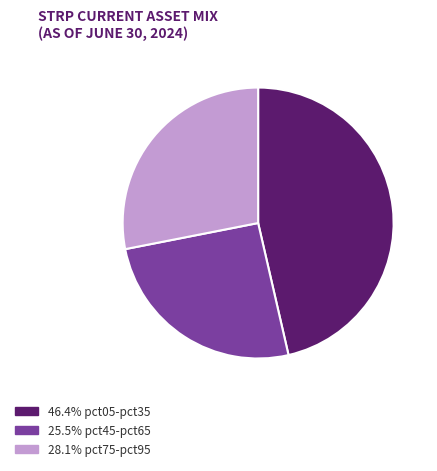

Is there a majority slice in this chart?

No